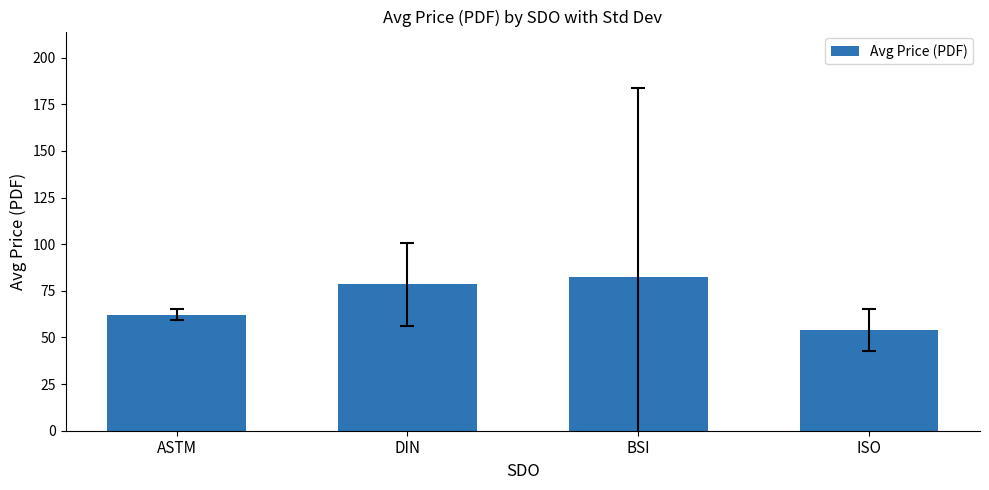

Which has a higher value, BSI or ASTM?

BSI